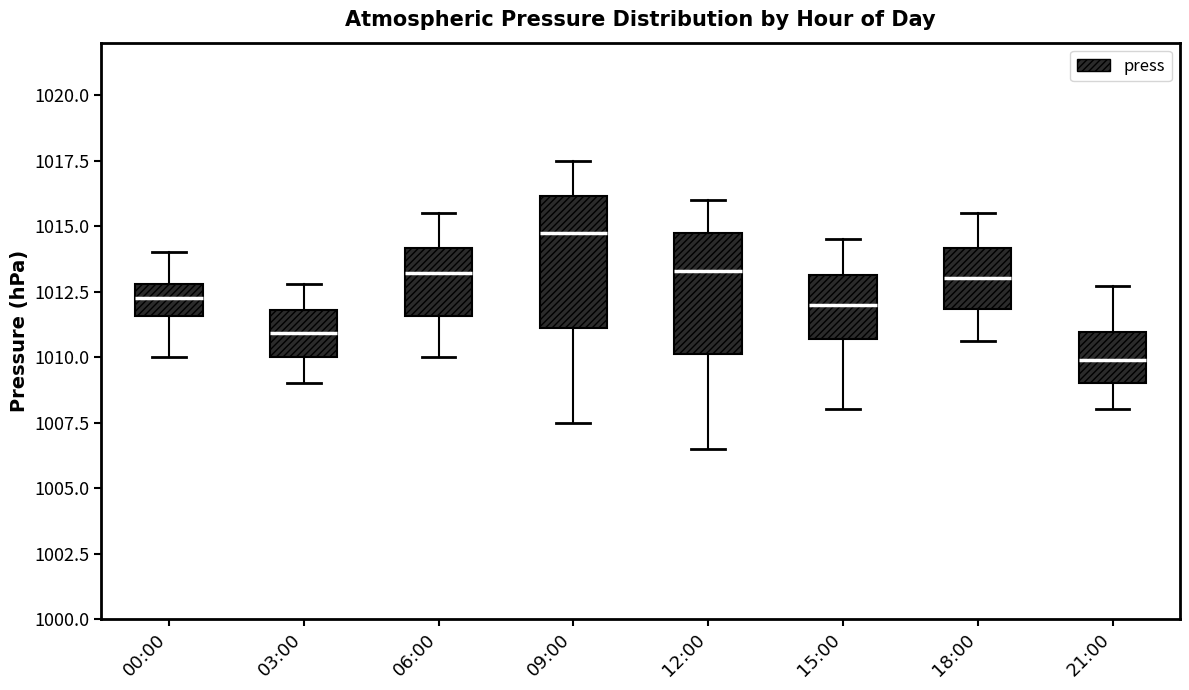

Reading left to right, read every box against the y-axis: the position of its median line, the range the box covers, and the ends of its whiskers. The values are not printed on the chart, so give them approximately, as read against the axis.

00:00: median 1012.5, box 1011.5 to 1013.0, whiskers 1010.0 to 1014.0
03:00: median 1011.0, box 1010.0 to 1012.0, whiskers 1009.0 to 1013.0
06:00: median 1013.0, box 1011.5 to 1014.0, whiskers 1010.0 to 1015.5
09:00: median 1015.0, box 1011.0 to 1016.0, whiskers 1007.5 to 1017.5
12:00: median 1013.5, box 1010.0 to 1014.5, whiskers 1006.5 to 1016.0
15:00: median 1012.0, box 1010.5 to 1013.0, whiskers 1008.0 to 1014.5
18:00: median 1013.0, box 1012.0 to 1014.0, whiskers 1010.5 to 1015.5
21:00: median 1010.0, box 1009.0 to 1011.0, whiskers 1008.0 to 1012.5